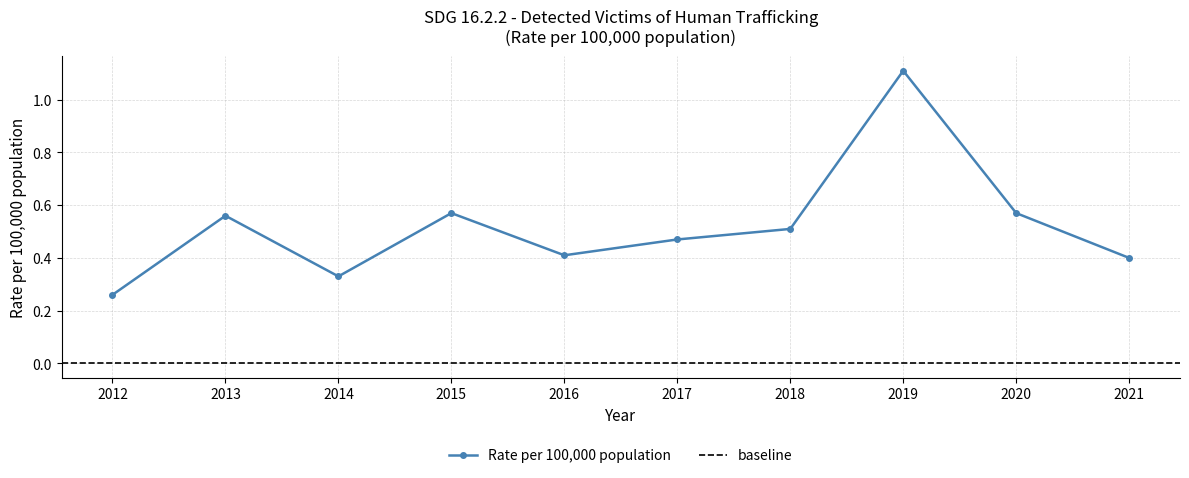

List the labels in order of value, largest first.

2019, 2015, 2020, 2013, 2018, 2017, 2016, 2021, 2014, 2012